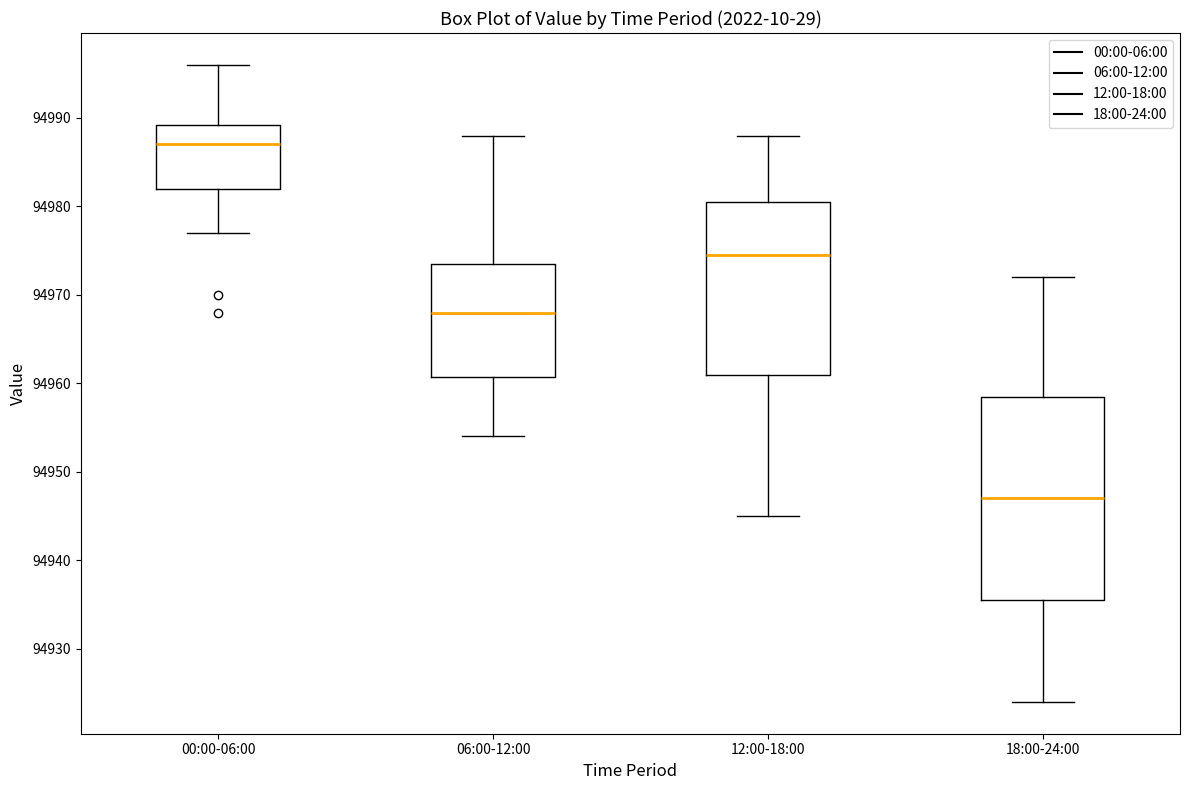

Reading left to right, read every box against the y-axis: the position of its median line, the range the box covers, and the ends of its whiskers. The values are not printed on the chart, so give them approximately, as read against the axis.

00:00-06:00: median 94987, box 94982 to 94989, whiskers 94977 to 94996
06:00-12:00: median 94968, box 94961 to 94974, whiskers 94954 to 94988
12:00-18:00: median 94975, box 94961 to 94981, whiskers 94945 to 94988
18:00-24:00: median 94947, box 94936 to 94959, whiskers 94924 to 94972